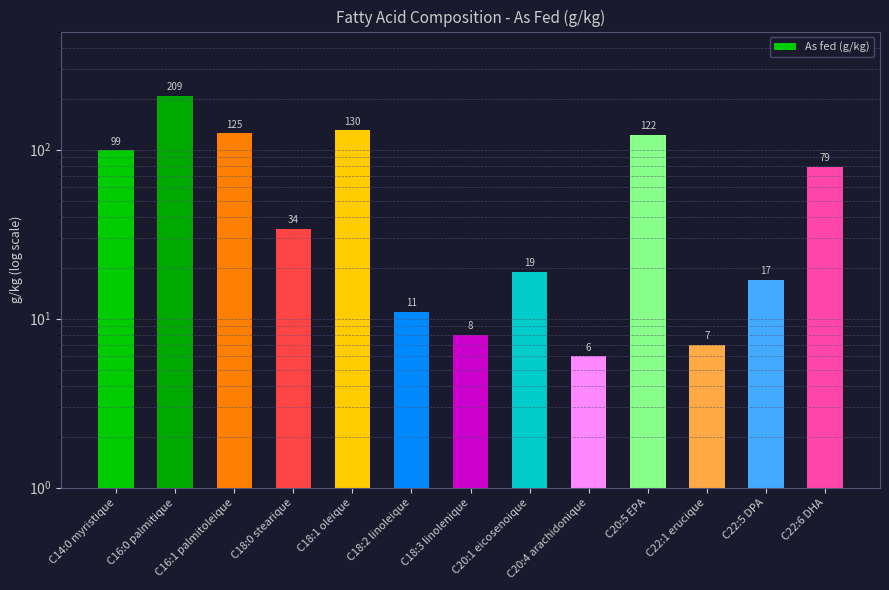

What is the greatest value displayed?

209